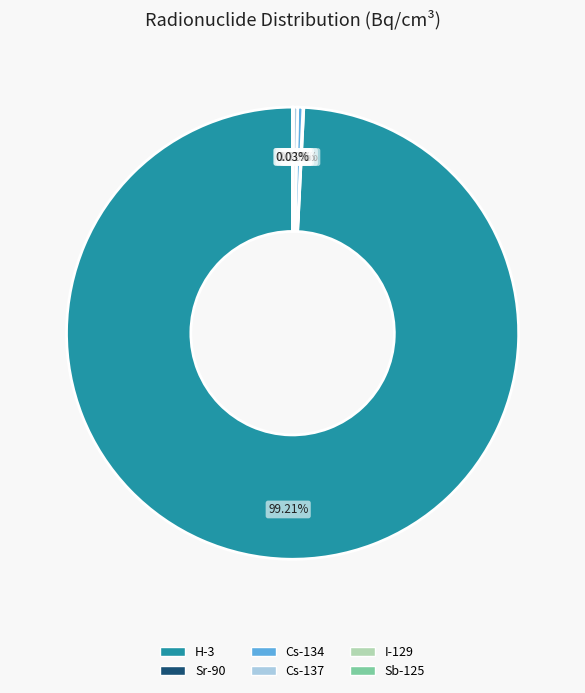

Is it true that Cs-134 is 8% of the pie?

False